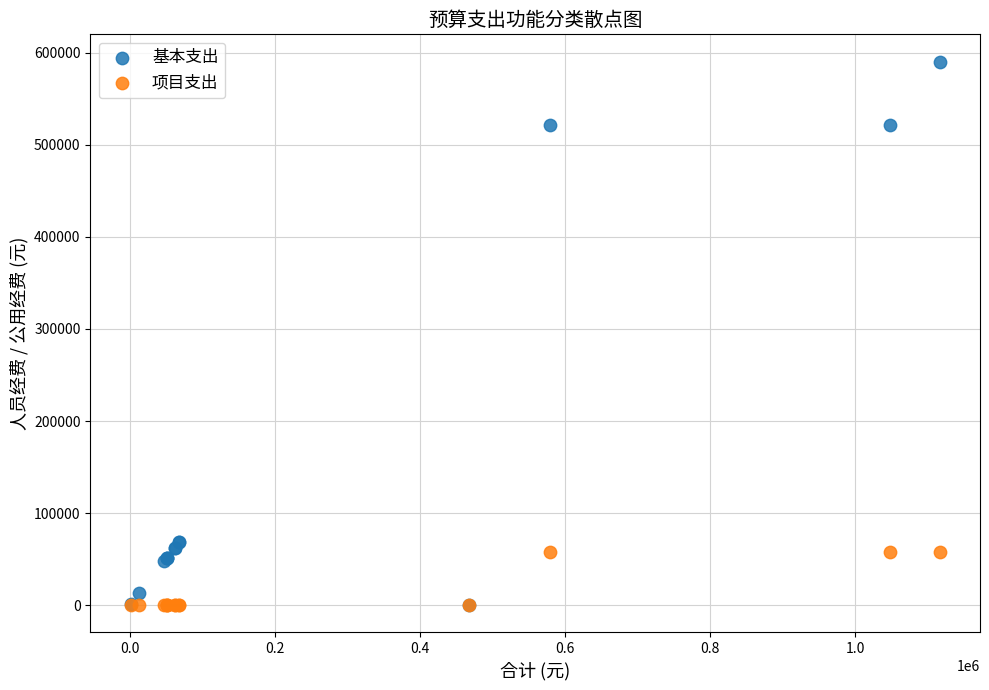

What are all the series names shown in the legend?

基本支出, 项目支出